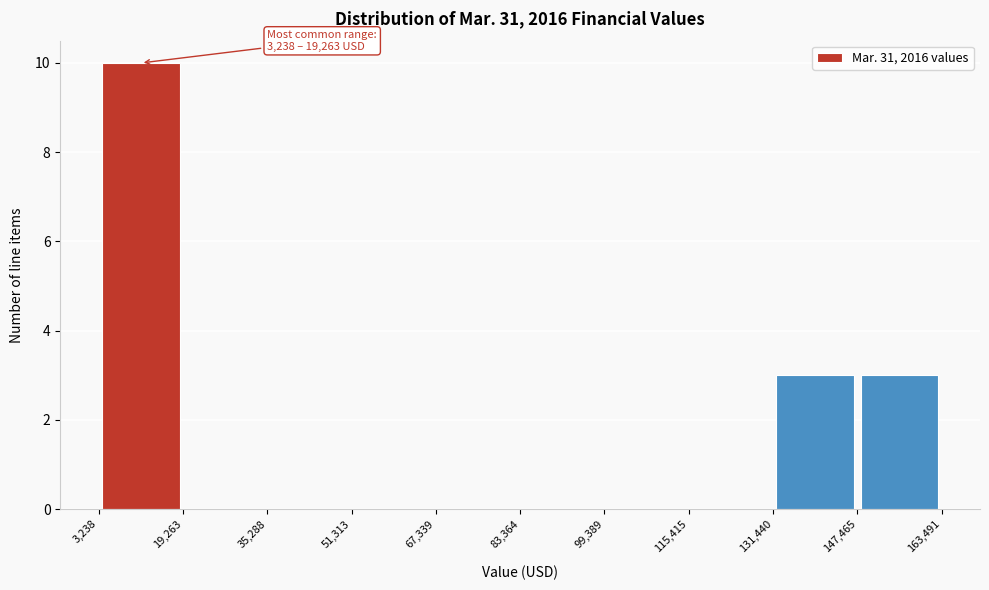

Which range on the x-axis has the tallest bar?

3,238 to 19,263